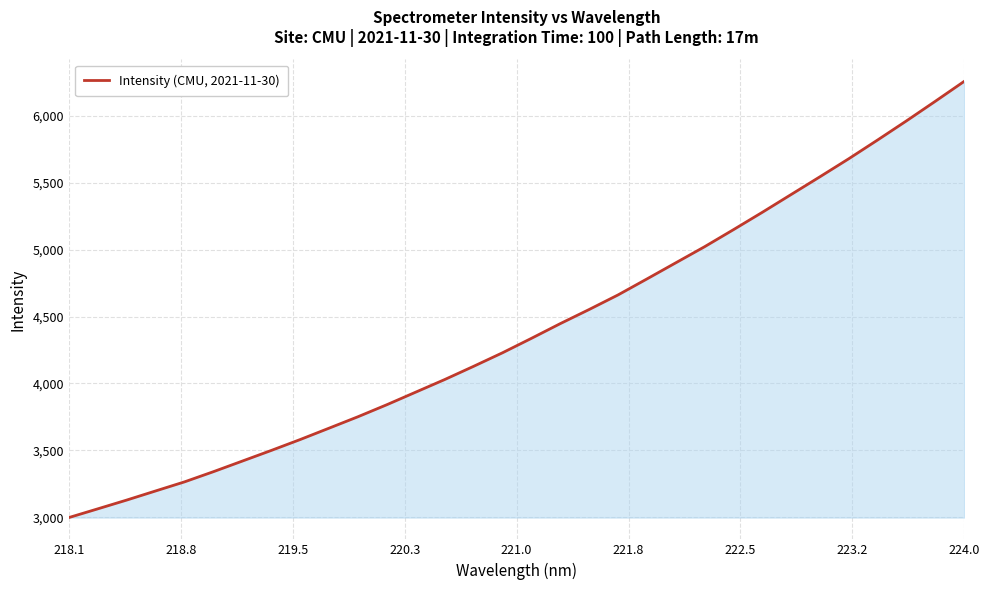

What is the difference between the maximum and minimum values?

3258.5